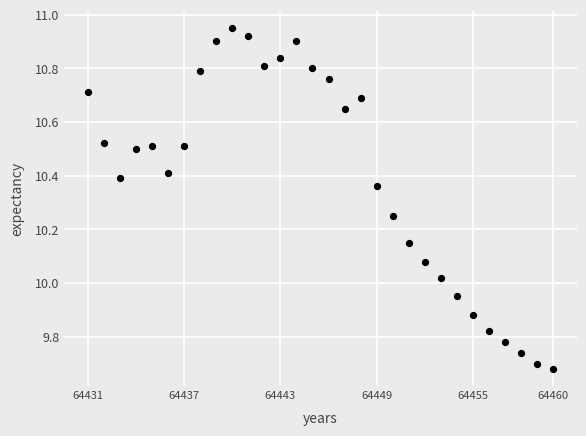

What is the range of X values (max minus min)?

29.0